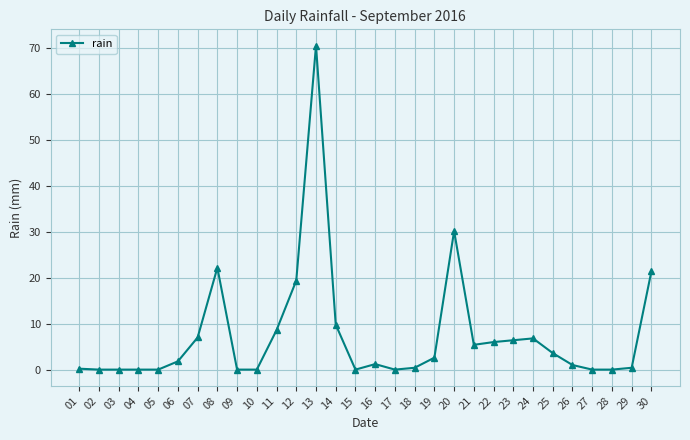

True or false: the data has more than 0 interior local peaks.

True